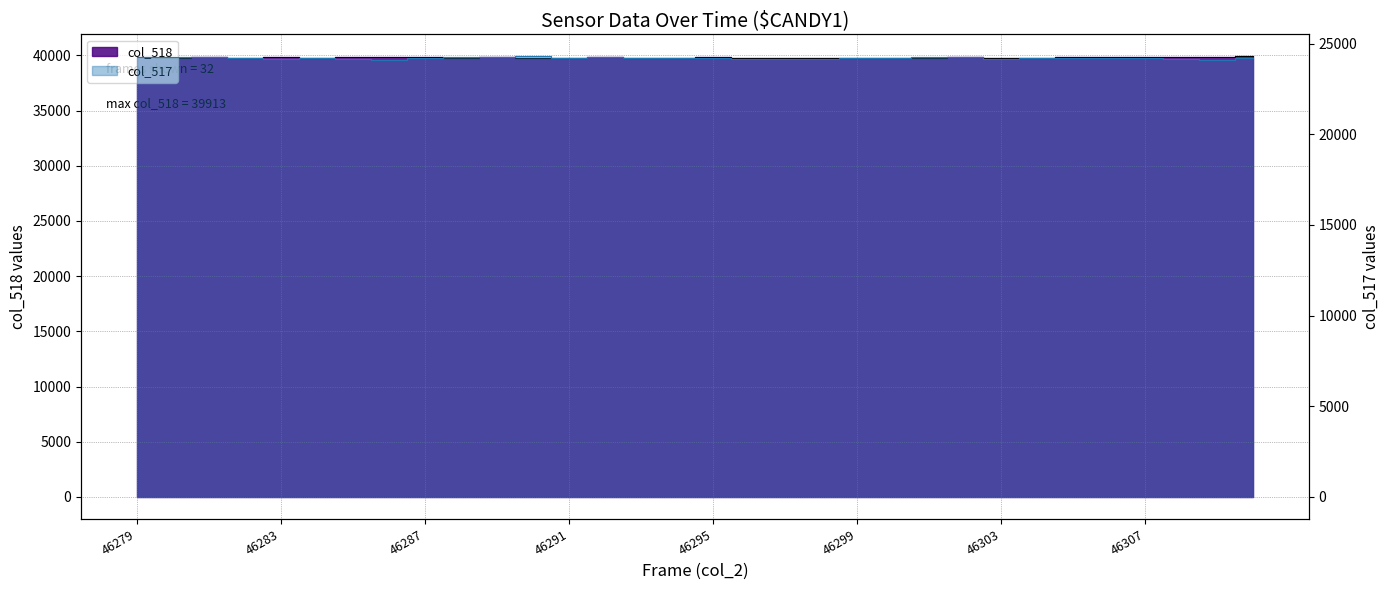

Rank the series by their average value, from lowest to highest.

col_517, col_518